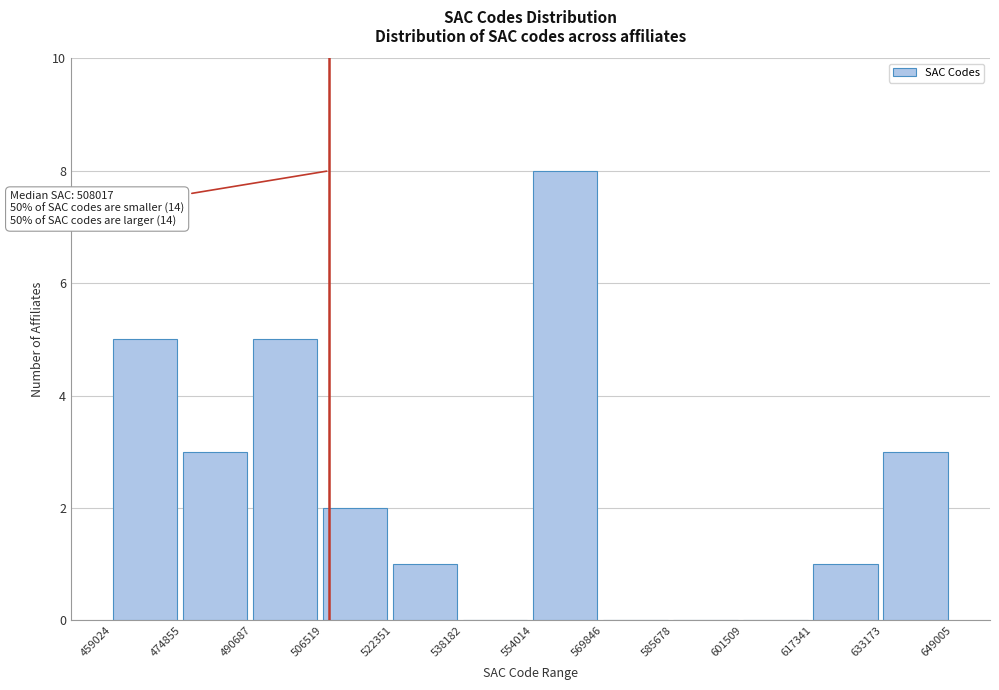

Which range on the x-axis has the tallest bar?

554014 to 569846